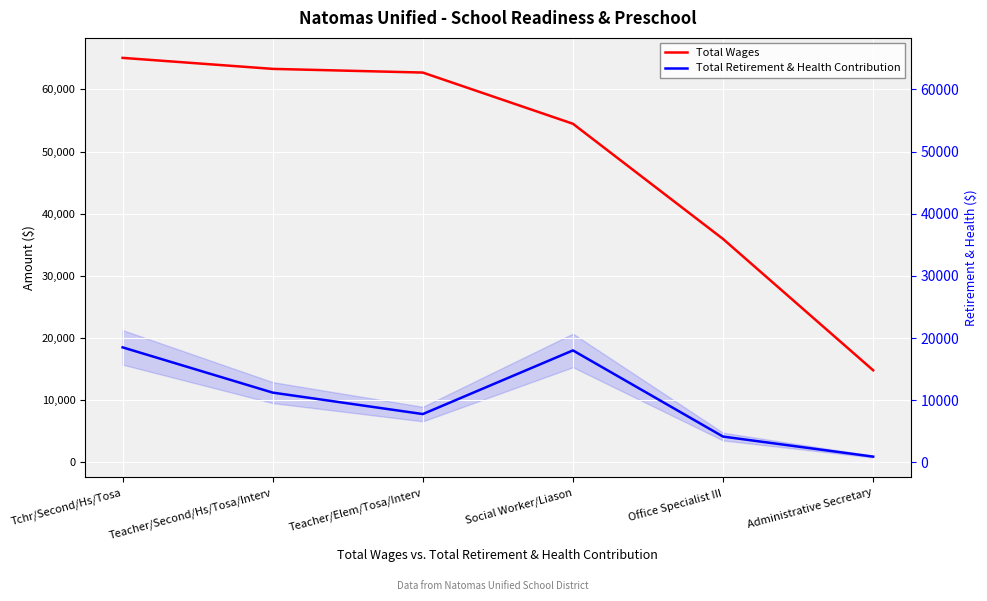

What is the label of the 5th point from the left?

Office Specialist III